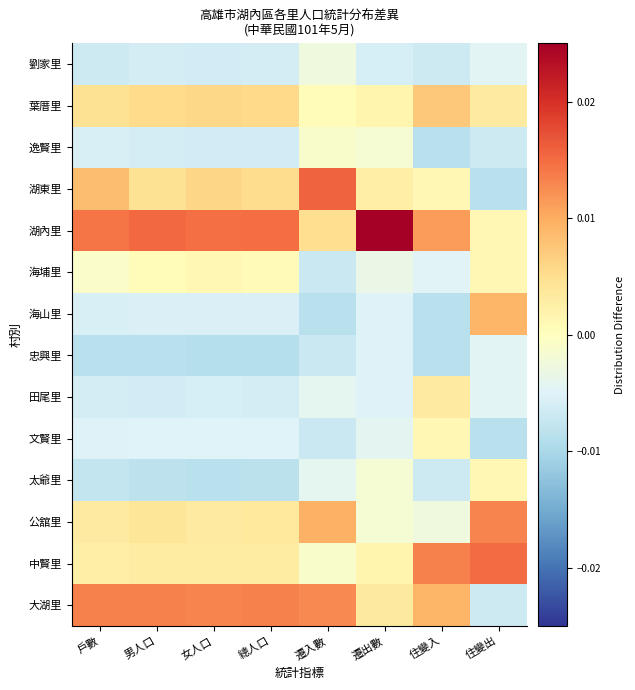

Which label corresponds to the largest value in the chart?

遷出數